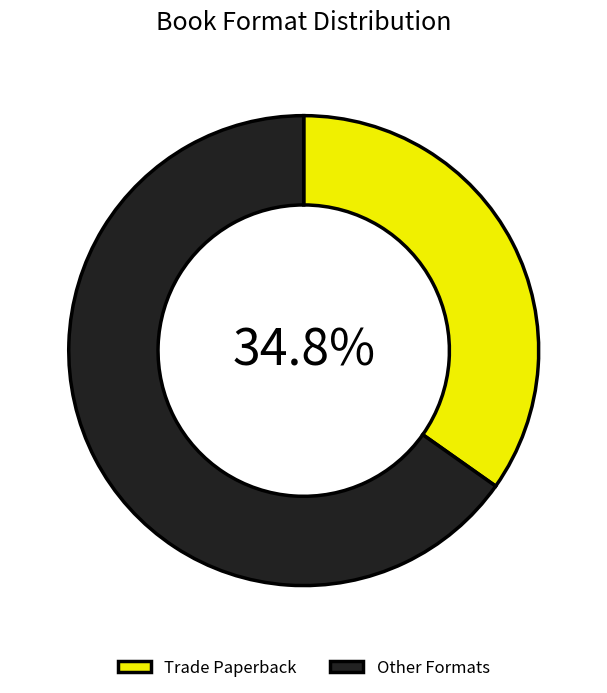

How many slices are in this pie chart?

2